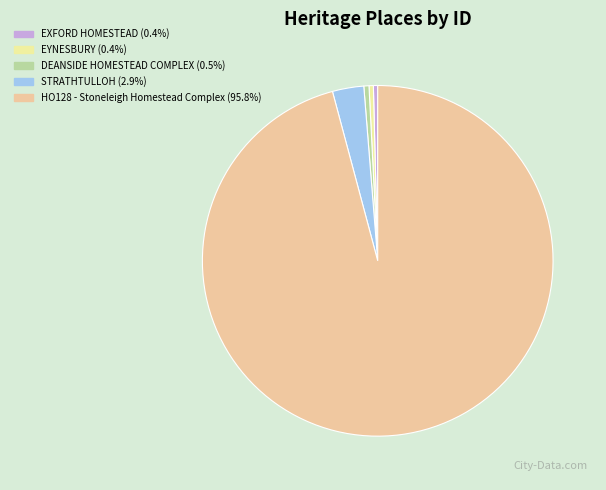

Combined, do HO128 - Stoneleigh Homestead Complex (95.8%) and EXFORD HOMESTEAD (0.4%) account for over 50%?

Yes